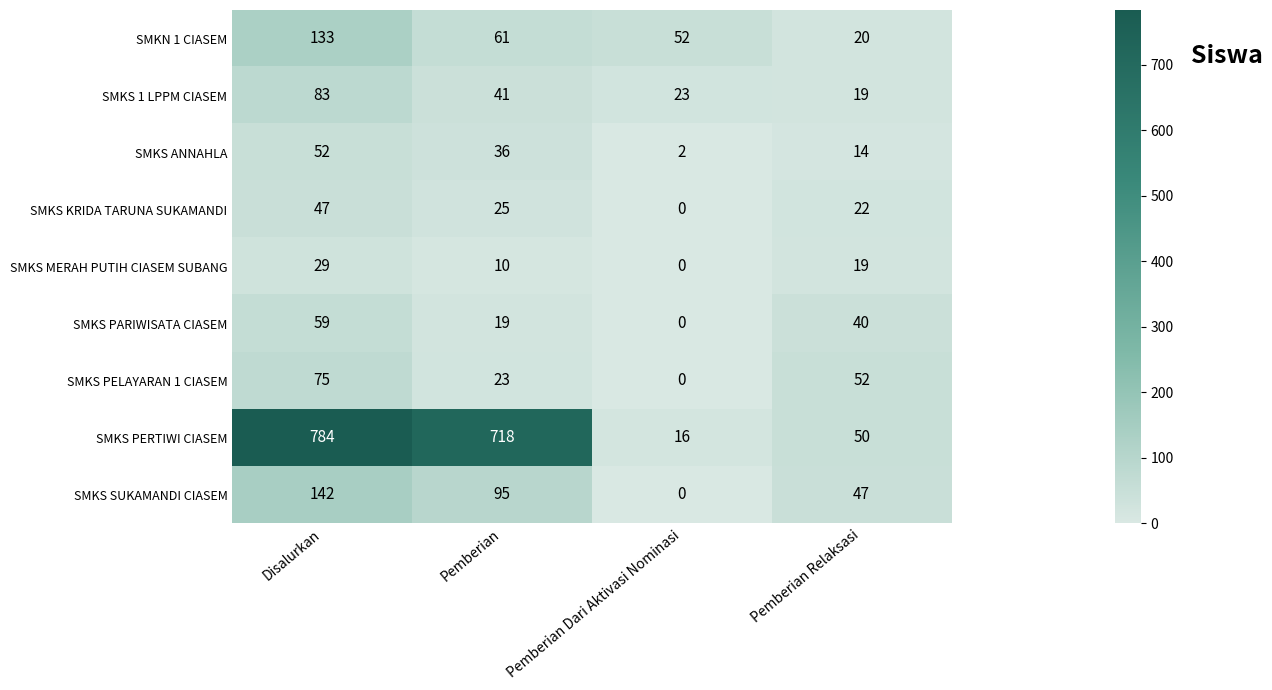

The SMKS KRIDA TARUNA SUKAMANDI series shows 41 at Pemberian. True or false?

False